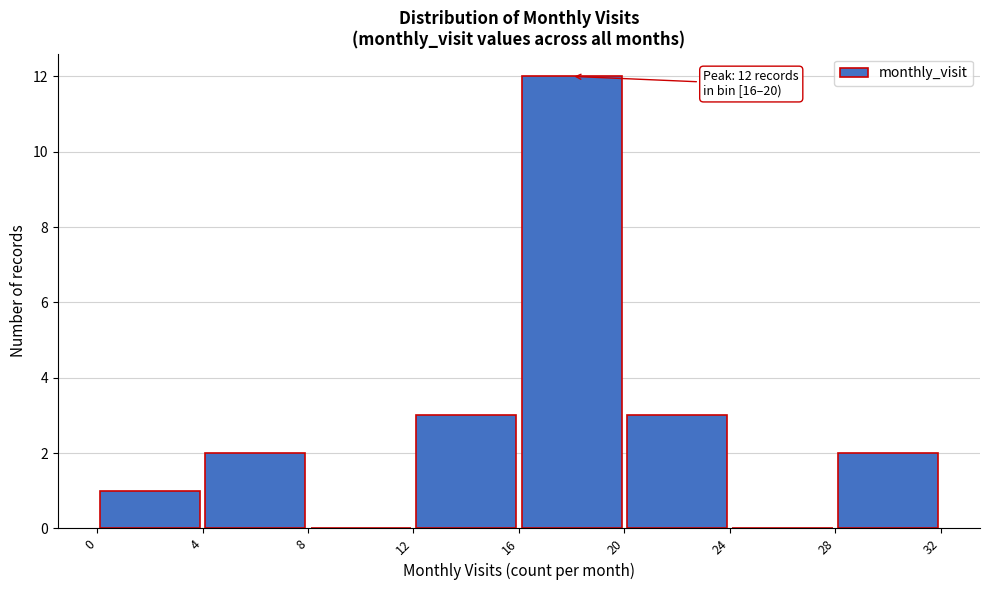

Over which range of the x-axis is the bar tallest?

16 to 20